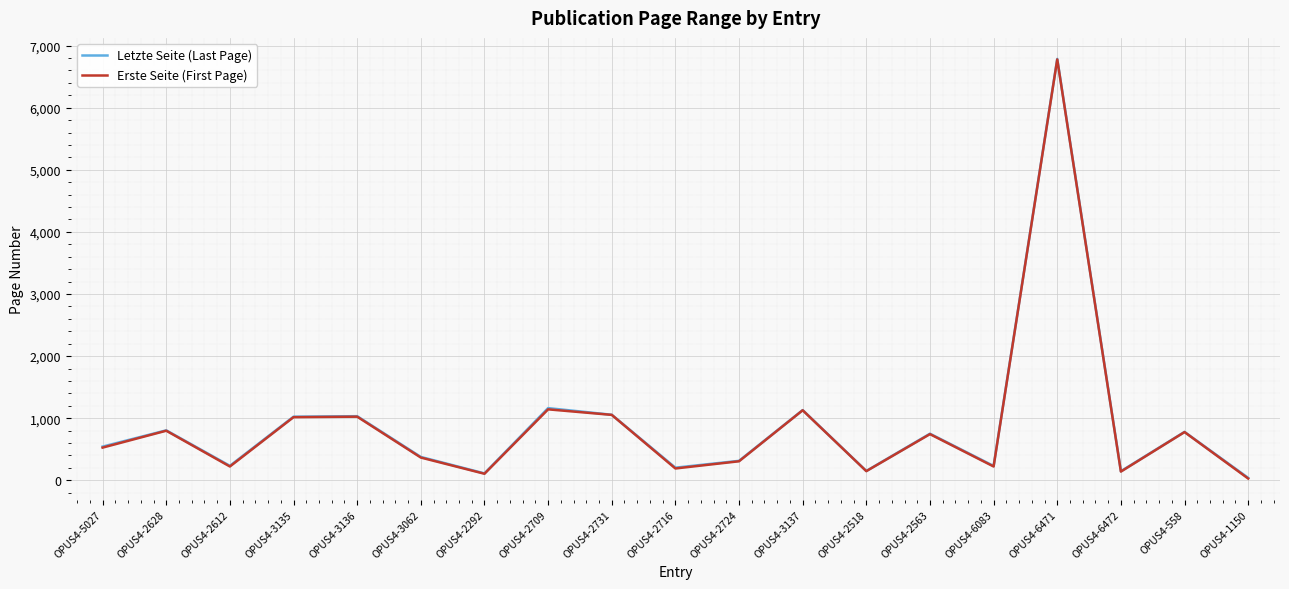

Is the value of Letzte Seite (Last Page) at OPUS4-558 greater than the value of Erste Seite (First Page) at OPUS4-3136?

No